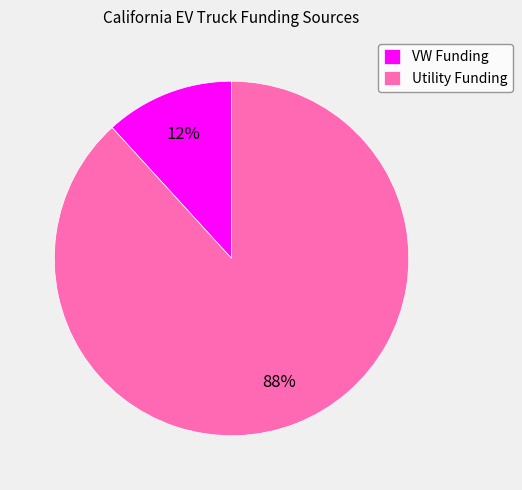

Do Utility Funding and VW Funding together represent more than half of the pie?

Yes